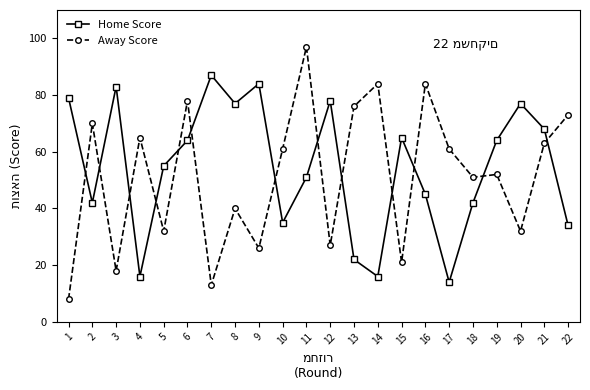

What is the value of the Home Score point at the 14th from the left?

16